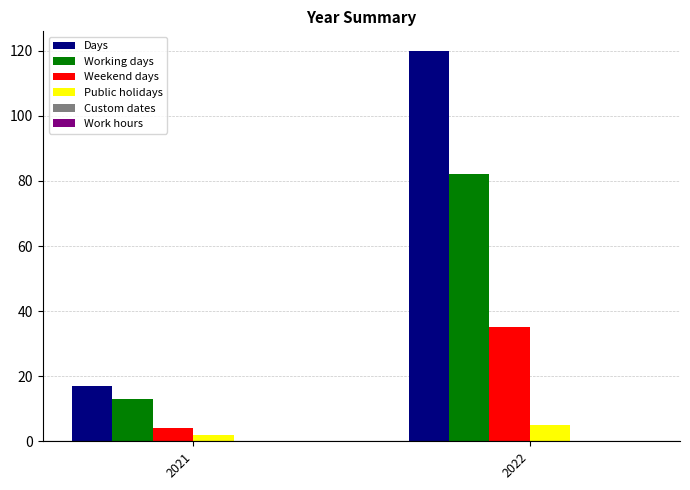

The value of Weekend days at 2022 is 35. True or false?

True